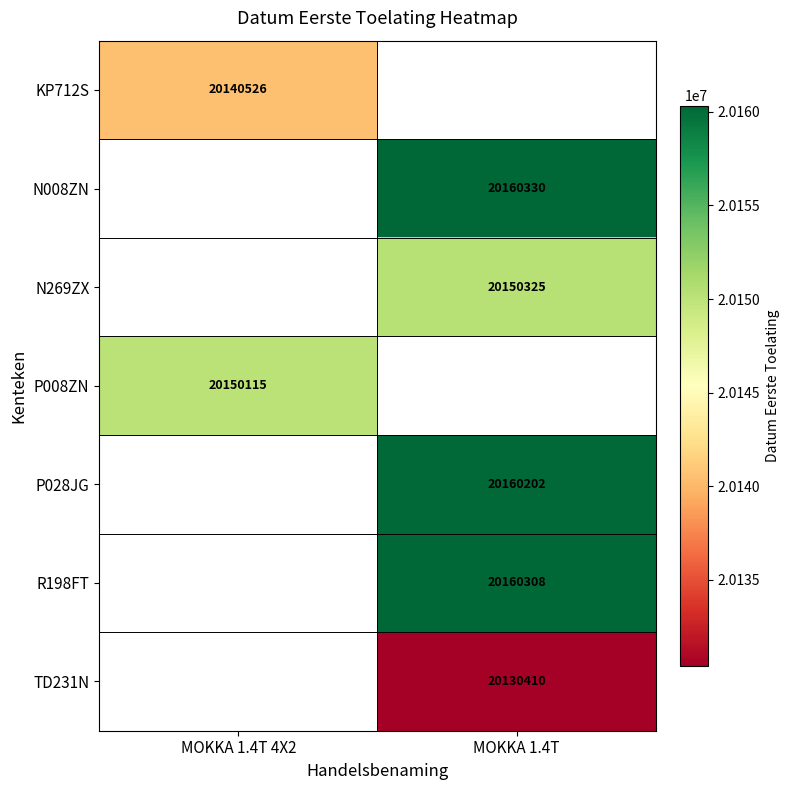

How many data points does each series have?

2